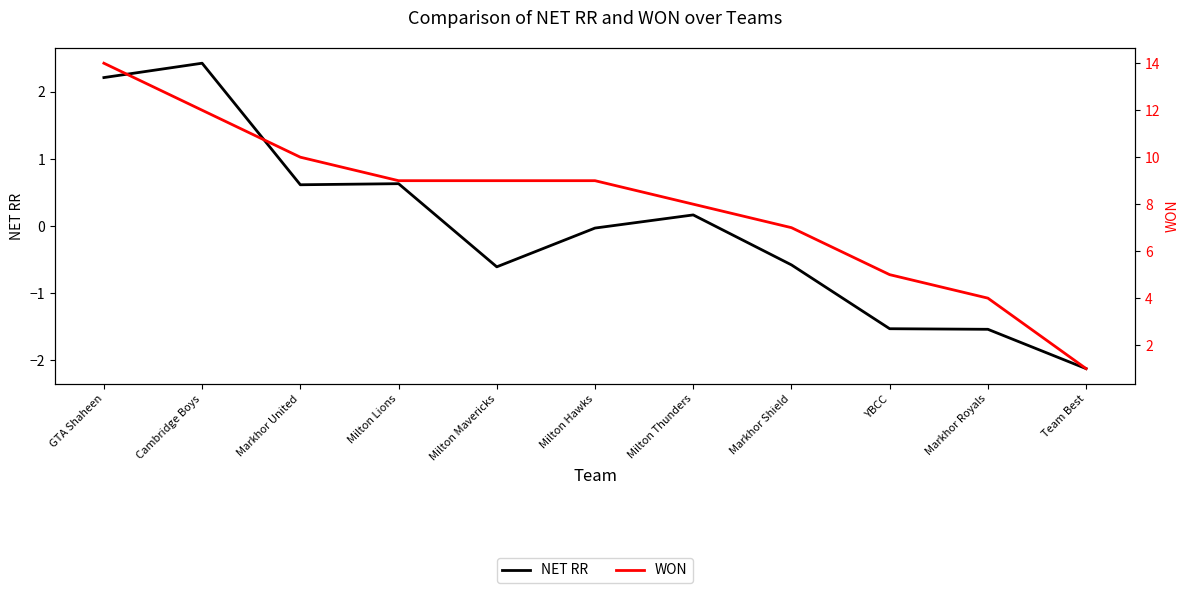

What is the label of the 3rd point from the left?

Markhor United